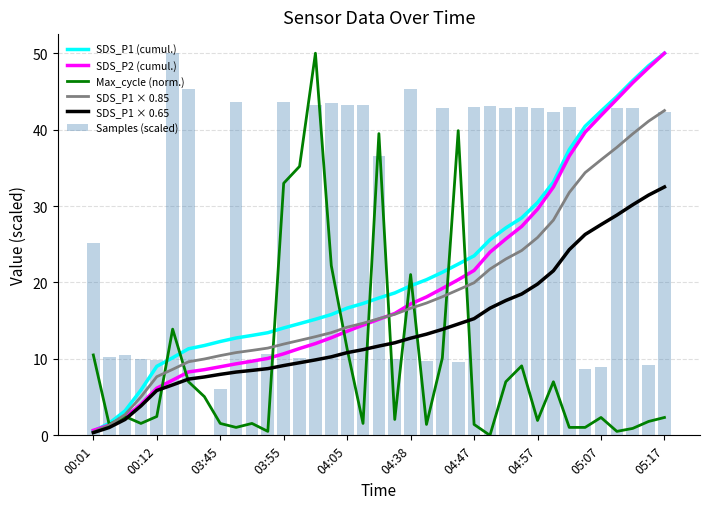

Reading right to left, extract all data points from this chart.

SDS_P1 (cumul.): 50.0	48.4	46.4	44.3	42.4	40.4	37.4	33.1	30.5	28.5	27.1	25.6	23.5	22.4	21.3	20.4	19.6	18.6	18.0	17.3	16.6	15.8	15.2	14.6	14.1	13.4	13.1	12.7	12.3	11.8	11.3	10.2	9.0	5.9	3.2	1.6	0.5
SDS_P2 (cumul.): 50.0	48.1	46.1	44.0	41.9	39.7	36.6	32.5	29.6	27.3	25.7	24.0	21.6	20.4	19.2	18.1	17.2	15.9	15.2	14.4	13.6	12.8	12.0	11.4	10.7	10.1	9.7	9.4	9.0	8.6	8.3	7.2	6.2	4.0	2.4	1.3	0.7
Max_cycle (norm.): 2.3	1.8	0.9	0.5	2.3	1.0	1.0	7.0	1.9	9.1	7.0	0.0	1.4	39.9	10.1	1.4	21.0	2.1	39.5	1.6	11.3	22.2	50.0	35.2	33.0	0.5	1.6	1.0	1.6	5.1	7.0	13.9	2.5	1.6	2.5	1.4	10.5
SDS_P1 × 0.85: 42.5	41.1	39.4	37.7	36.0	34.4	31.8	28.2	25.9	24.2	23.1	21.8	20.0	19.0	18.1	17.3	16.6	15.8	15.3	14.7	14.2	13.4	12.9	12.4	11.9	11.4	11.1	10.8	10.4	10.0	9.6	8.6	7.7	5.0	2.7	1.3	0.5
SDS_P1 × 0.65: 32.5	31.4	30.2	28.8	27.6	26.3	24.3	21.5	19.8	18.5	17.6	16.6	15.3	14.6	13.9	13.2	12.7	12.1	11.7	11.2	10.8	10.3	9.9	9.5	9.1	8.7	8.5	8.3	8.0	7.6	7.4	6.6	5.9	3.8	2.1	1.0	0.4
Samples (scaled): 42.3	9.2	42.9	42.9	9.0	8.6	43.0	42.4	42.9	43.0	42.9	43.1	43.0	9.6	42.8	9.7	45.4	10.1	36.6	43.3	43.3	43.5	43.3	10.1	43.6	10.6	9.8	43.6	6.1	0.0	45.4	50.0	9.8	10.0	10.6	10.3	25.2